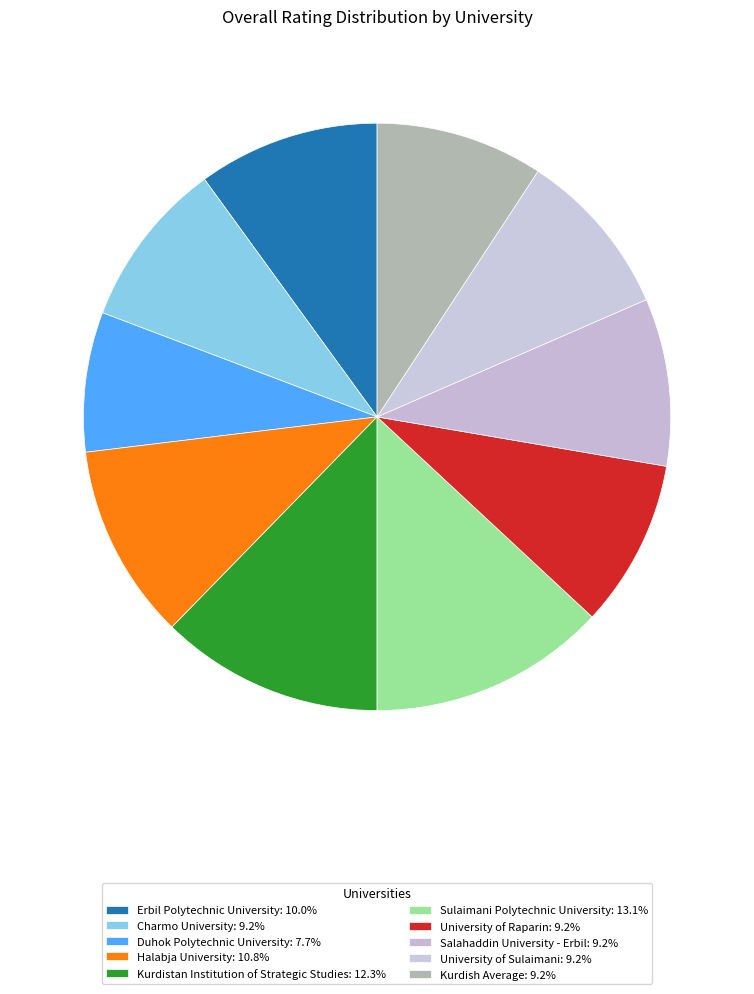

Is Kurdish Average the majority of the pie?

No